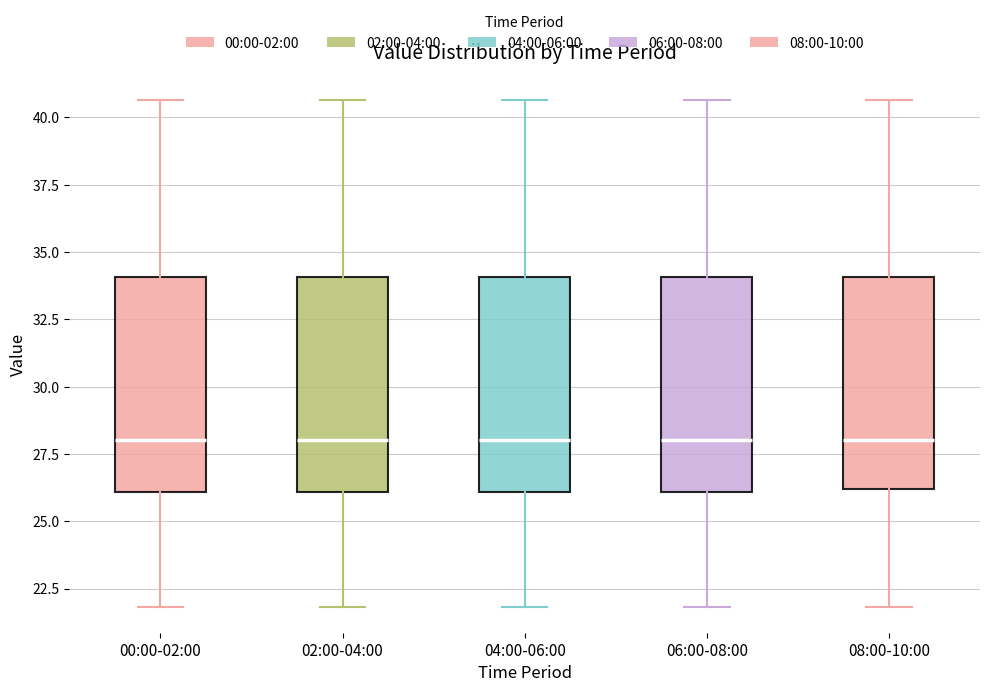

Reading left to right, transcribe this box plot: for each box, give where its median line is, the range the box spans, and where its two whiskers end, as read against the y-axis. The values are not printed on the chart, so give them approximately, as read against the axis.

00:00-02:00: median 28.0, box 26.0 to 34.0, whiskers 22.0 to 40.5
02:00-04:00: median 28.0, box 26.0 to 34.0, whiskers 22.0 to 40.5
04:00-06:00: median 28.0, box 26.0 to 34.0, whiskers 22.0 to 40.5
06:00-08:00: median 28.0, box 26.0 to 34.0, whiskers 22.0 to 40.5
08:00-10:00: median 28.0, box 26.0 to 34.0, whiskers 22.0 to 40.5